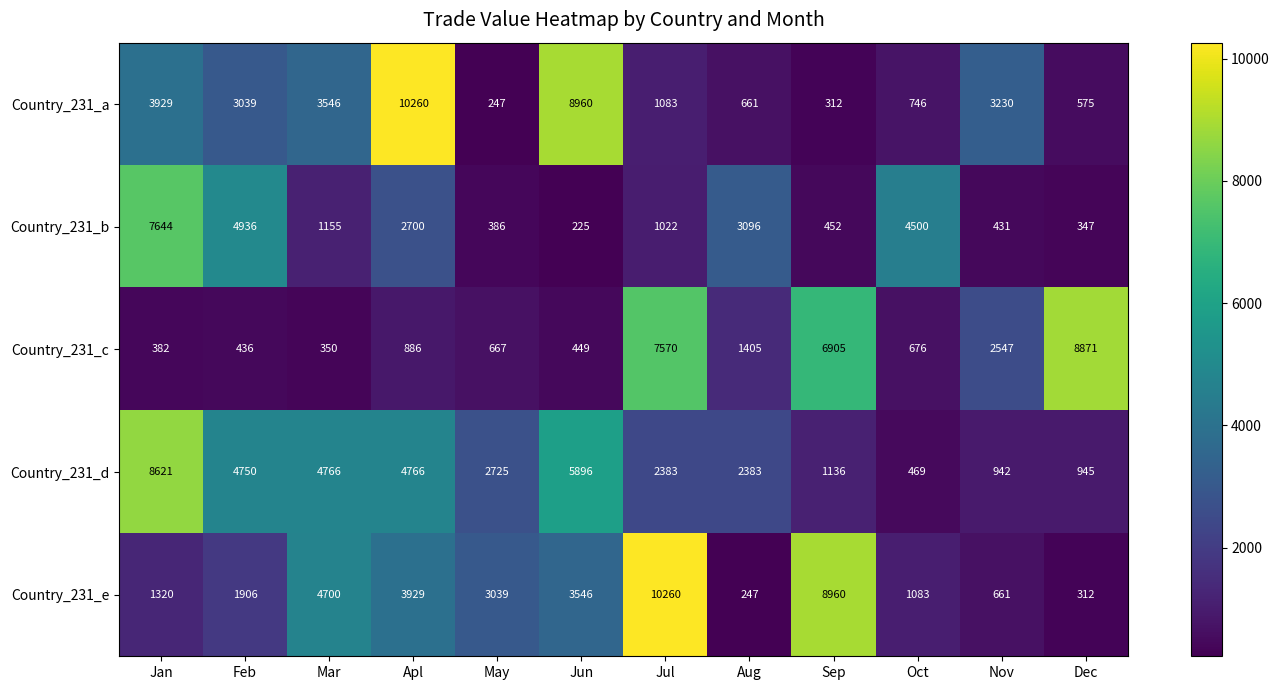

What is the difference between the highest and lowest values at Apl?

9374